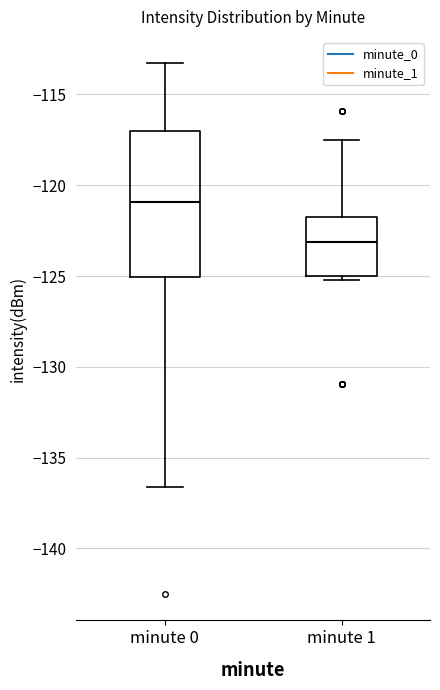

Which box's median line is the highest?

minute 0